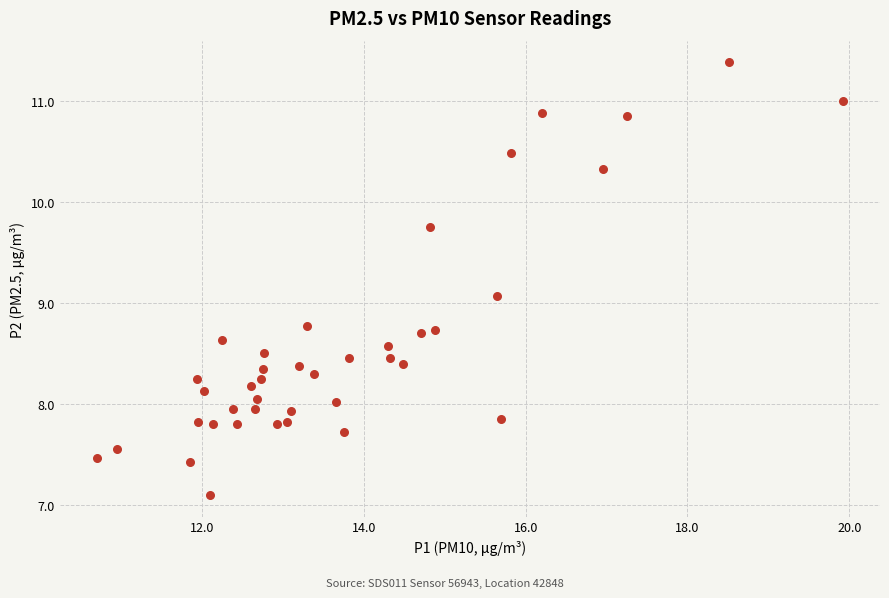

What Y value in the scatter plot is closest to 9?

9.1